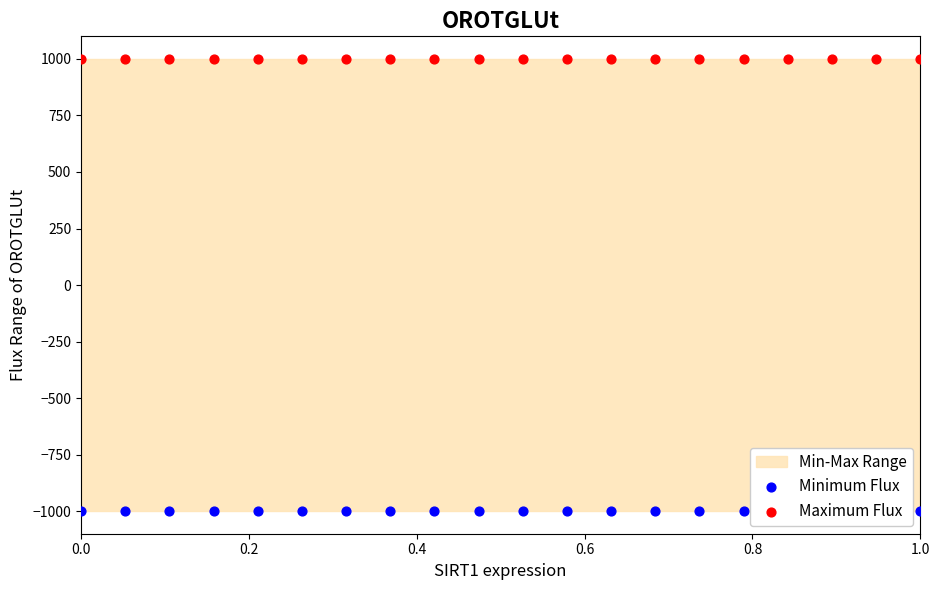

At how many categories does at least one series exceed -734?

20